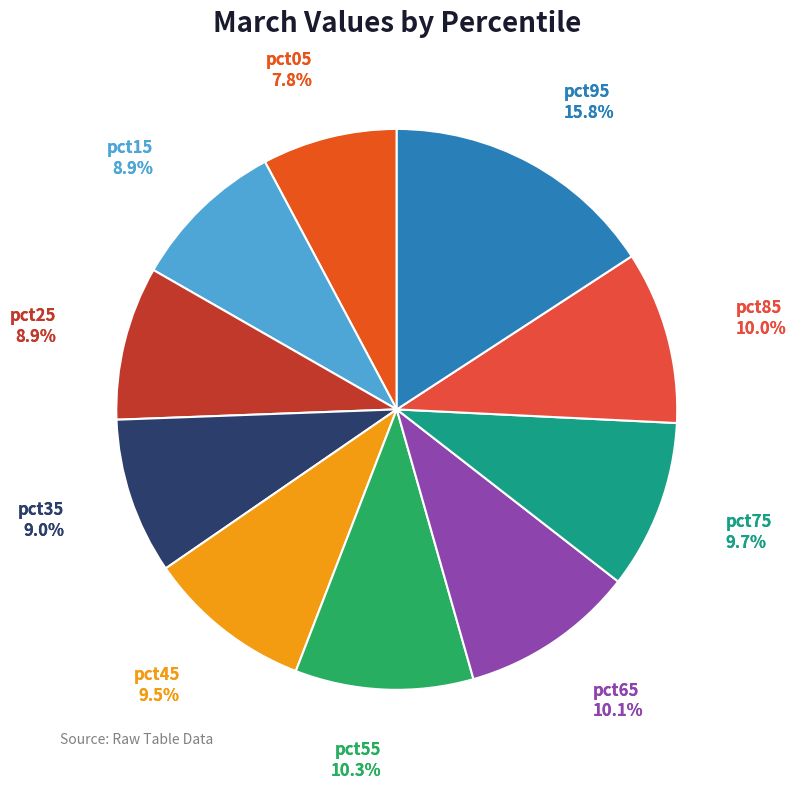

Does pct25 represent more than half of the total?

No